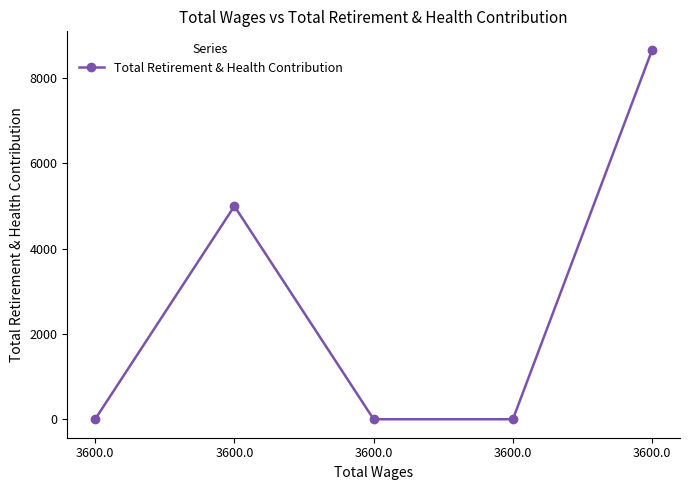

Count the number of categories in the chart.

5